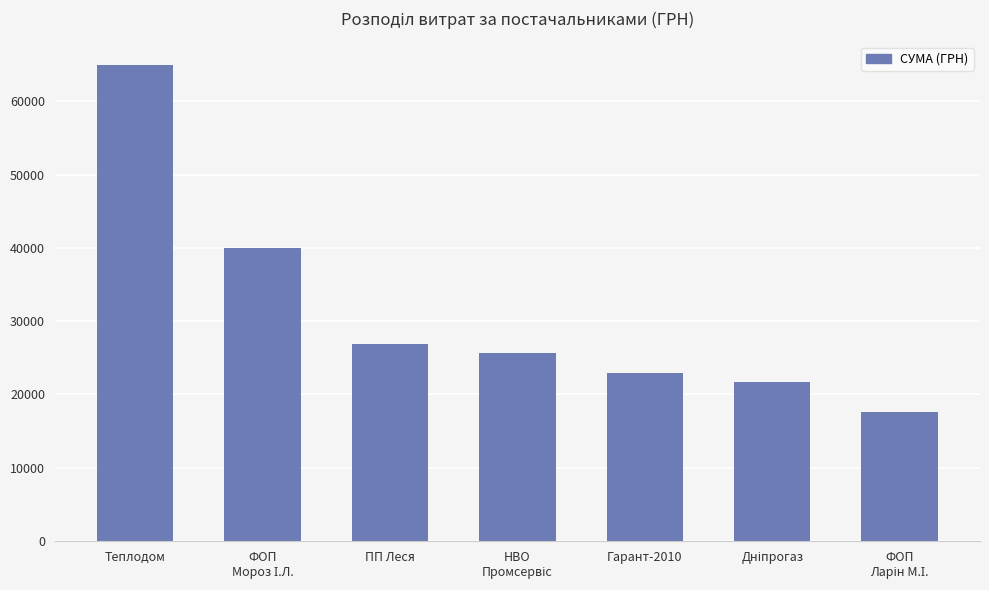

What is the difference between the maximum and minimum values?

47249.7